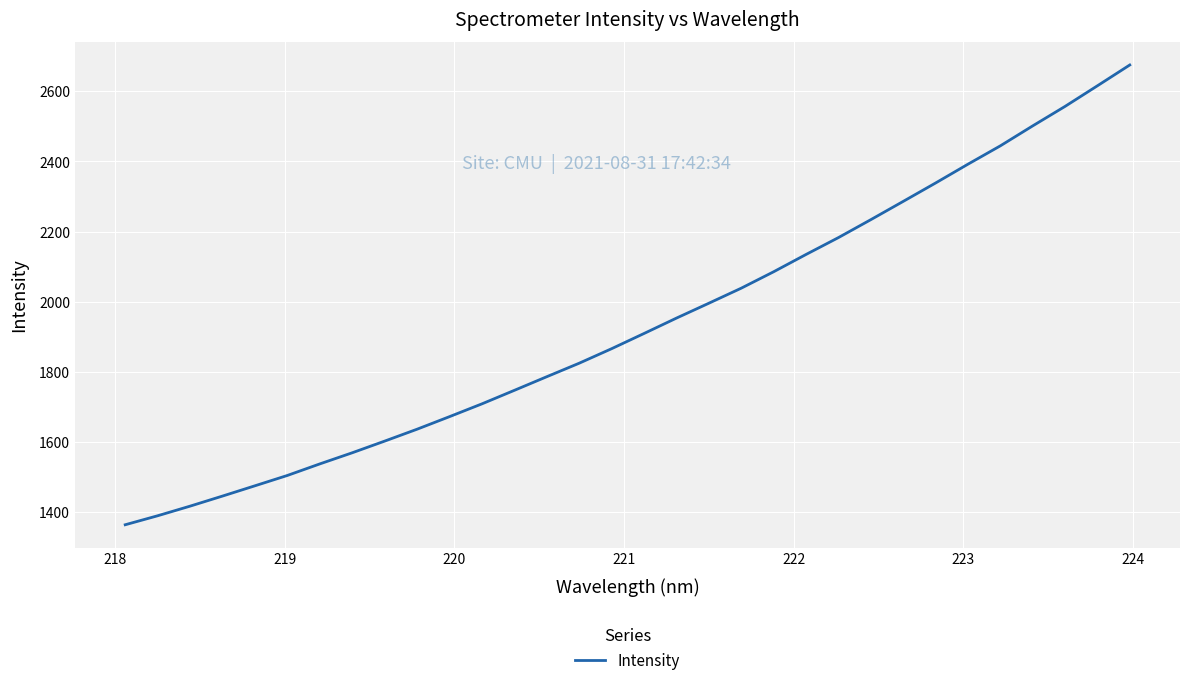

What is the minimum value shown in the chart?

1364.0